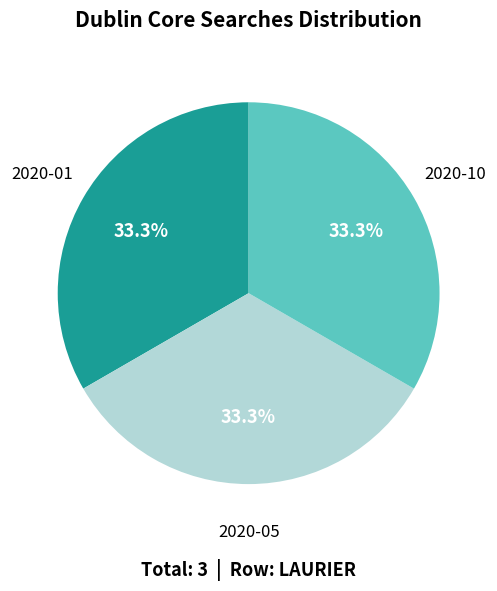

Does any single category account for the majority?

No